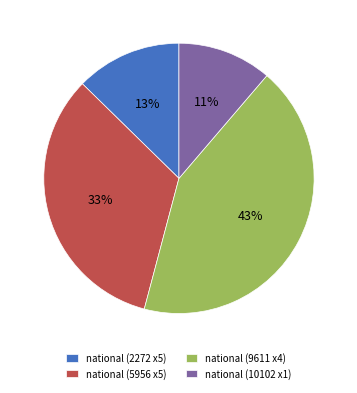

To the nearest percent, what percentage of the pie is national (2272 x5)?

13%